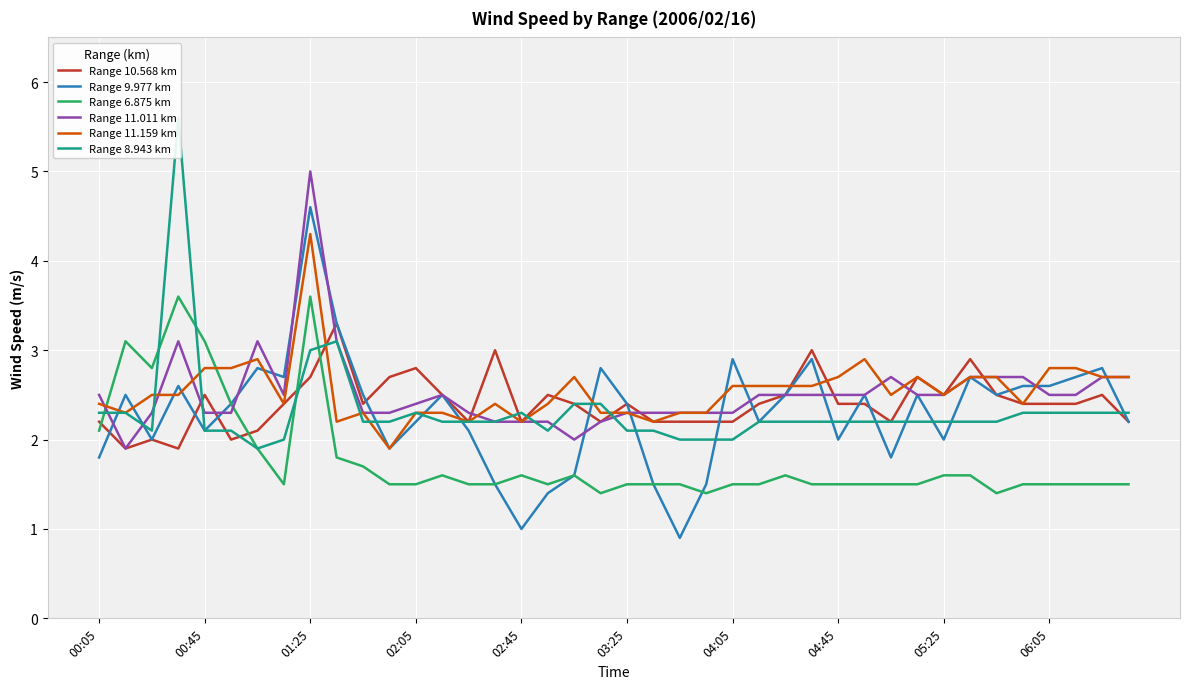

True or false: Range 11.011 km has more than 1 points higher than both neighbors.

True